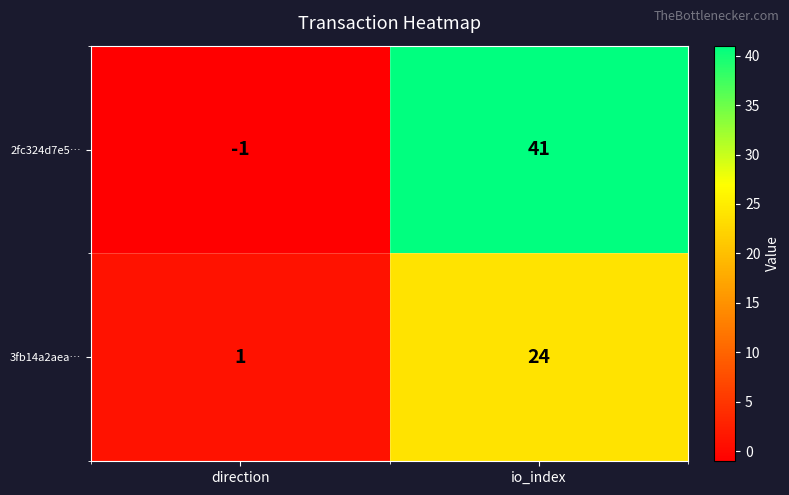

How many positive values does the 2fc324d7e5… series have?

1